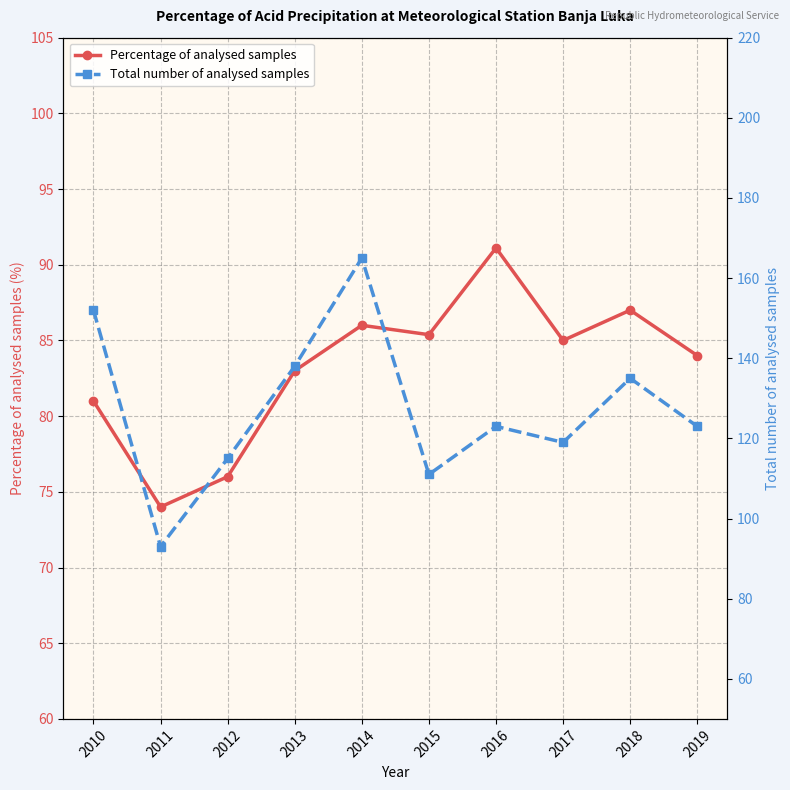

True or false: Total number of analysed samples and Percentage of analysed samples cross at least once.

False